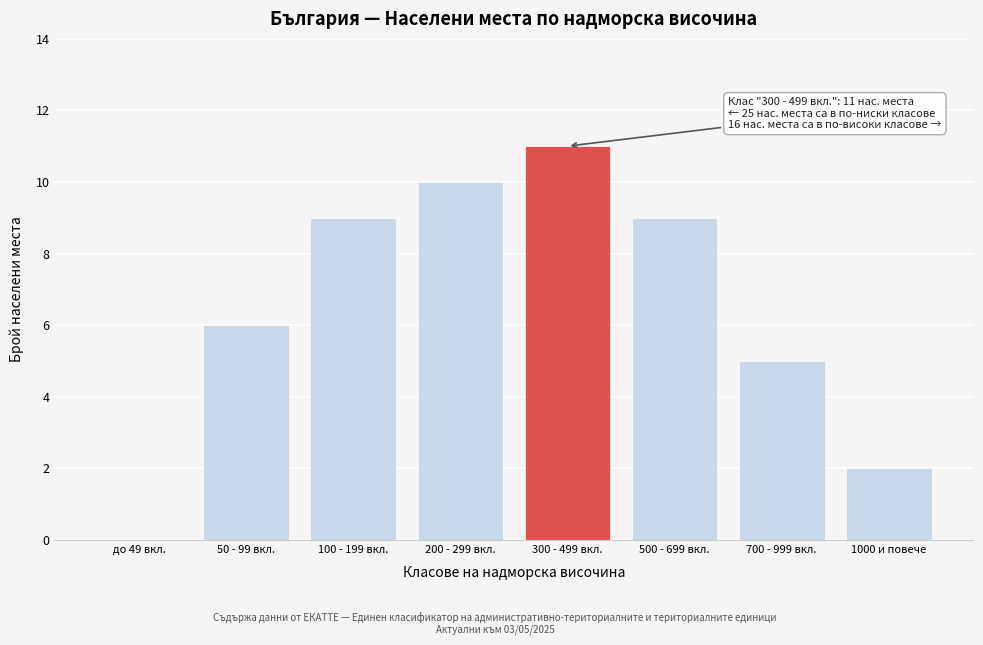

Reading left to right, transcribe all the data shown in this chart.

до 49 вкл.=0	50 - 99 вкл.=6	100 - 199 вкл.=9	200 - 299 вкл.=10	300 - 499 вкл.=11	500 - 699 вкл.=9	700 - 999 вкл.=5	1000 и повече=2